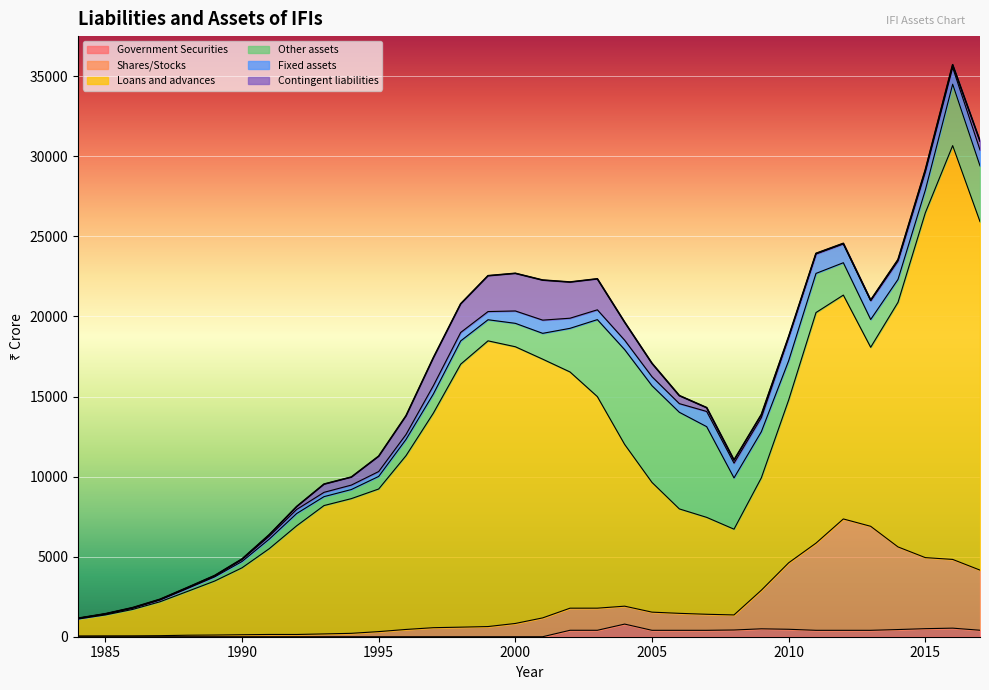

What is the spread (max minus min) of values at 2014?

15192